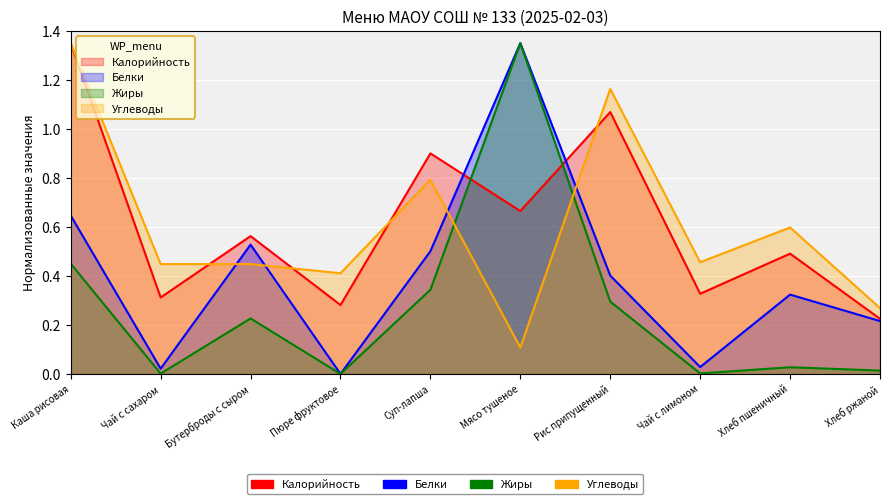

How many interior local valleys does the Углеводы series have?

3